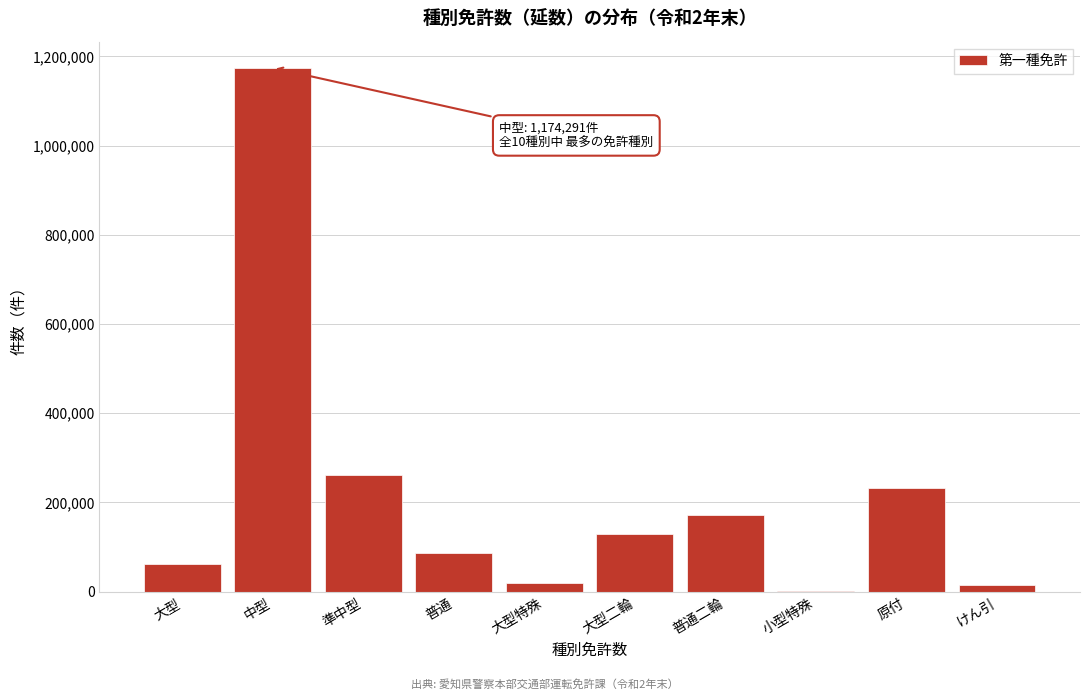

What is the change in value from 中型 to 準中型?

-913442